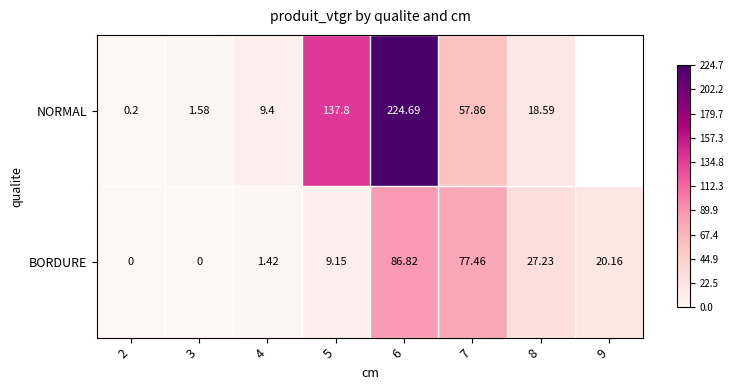

Rank the series at 5 from lowest to highest value.

BORDURE, NORMAL